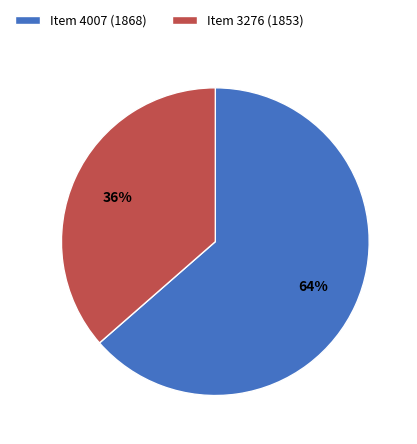

Which category accounts for the majority?

Item 4007 (1868)